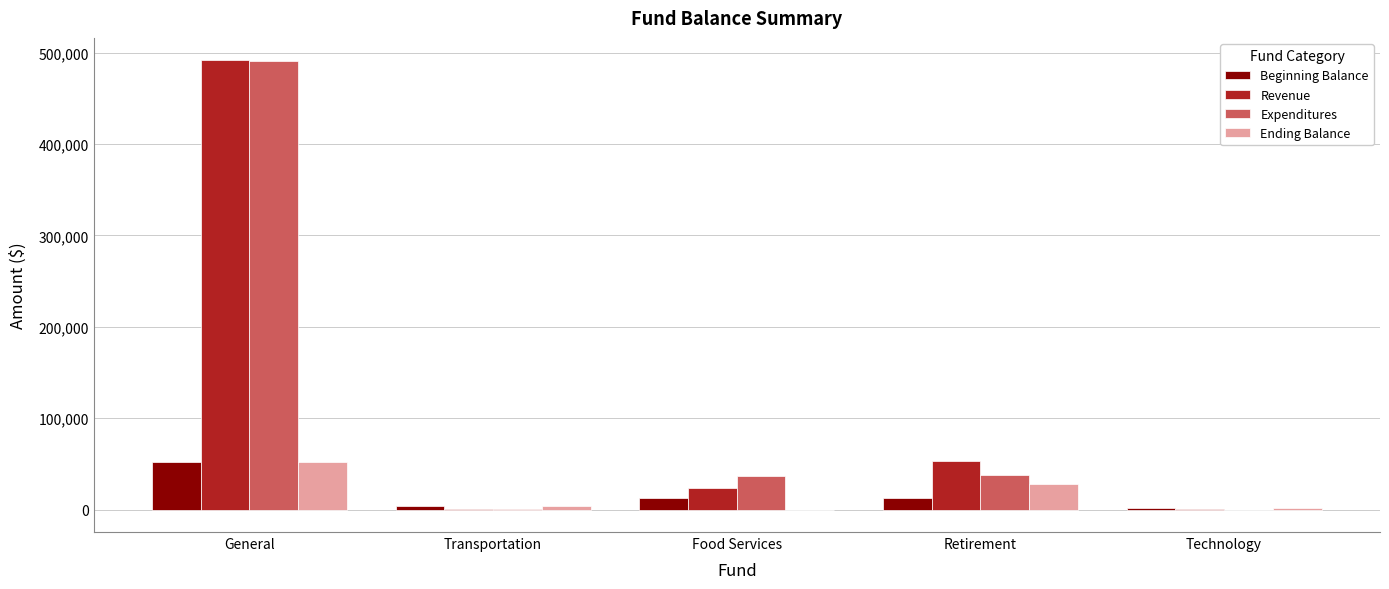

What is the average value of the Ending Balance series?

17078.8